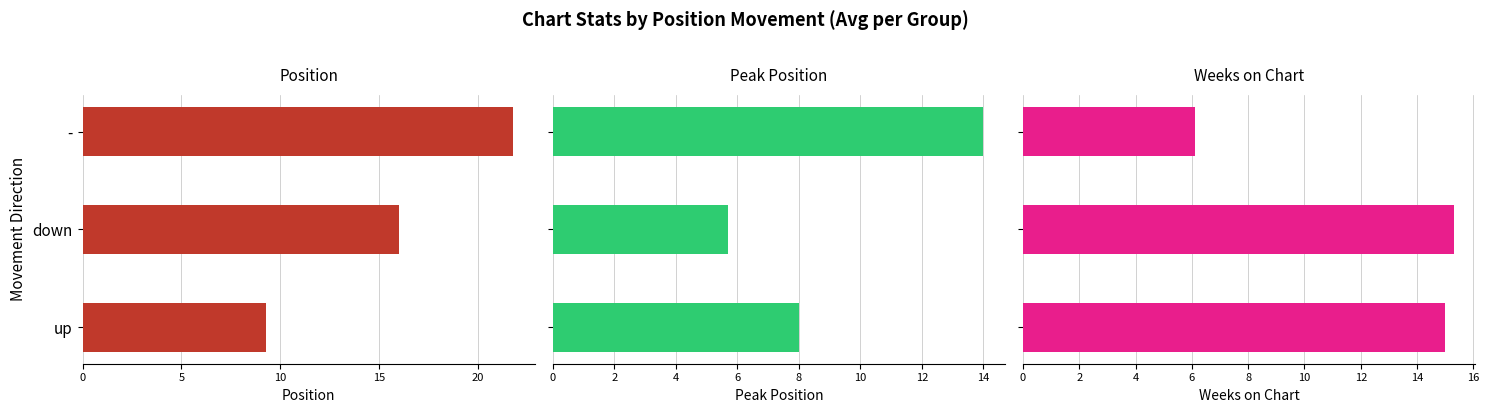

What is the average value of the Position series?

15.7